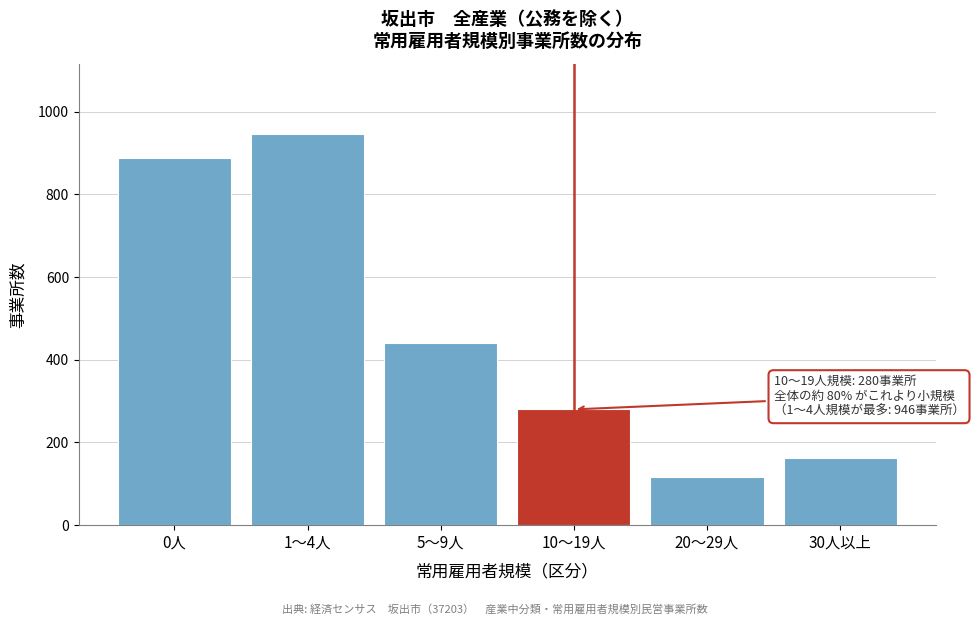

Reading left to right, transcribe all the data shown in this chart.

888	946	441	280	116	163